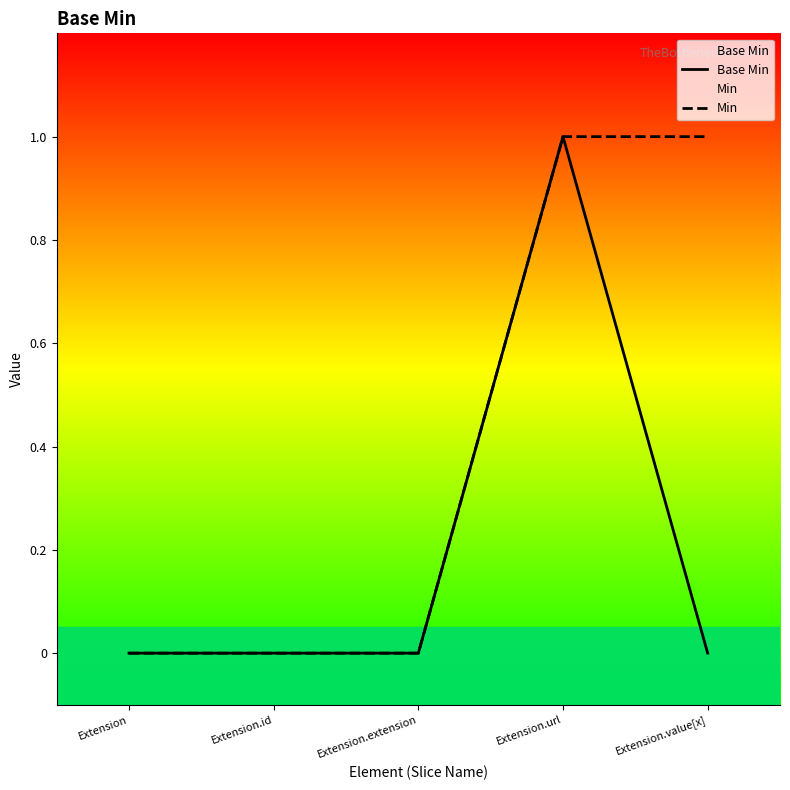

The value of Base Min at Extension.url is 1. True or false?

True